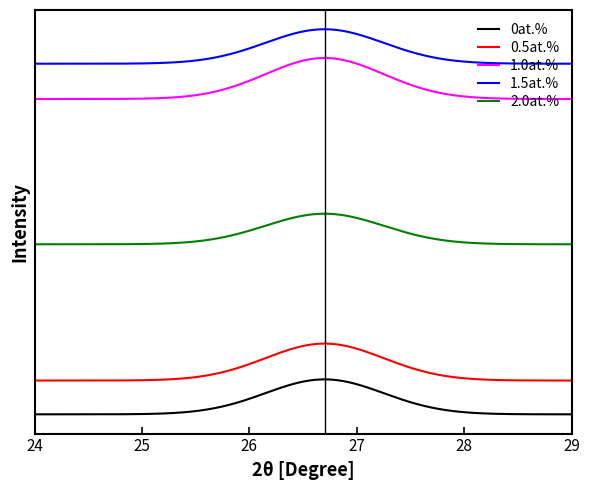

Which series has the widest spread of values?

1.0at.%